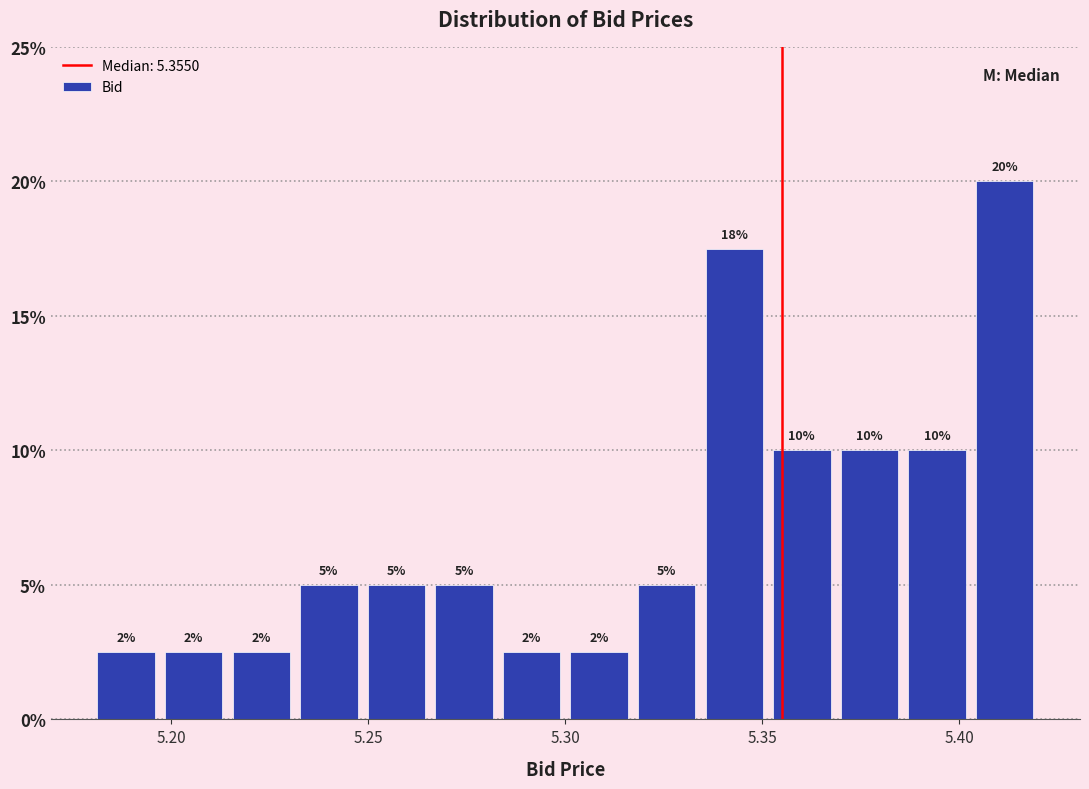

Read against the x-axis, roughly where is the centre of the tallest bar?

5.410